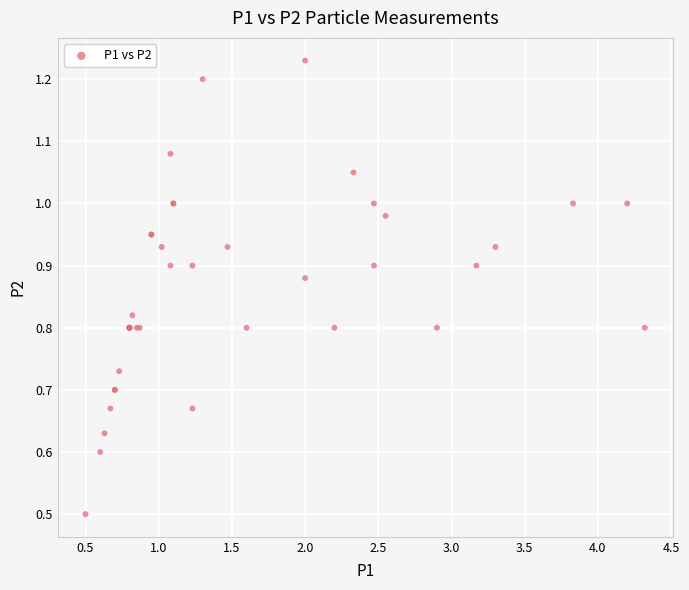

What Y value in the scatter plot is closest to 0?

0.5